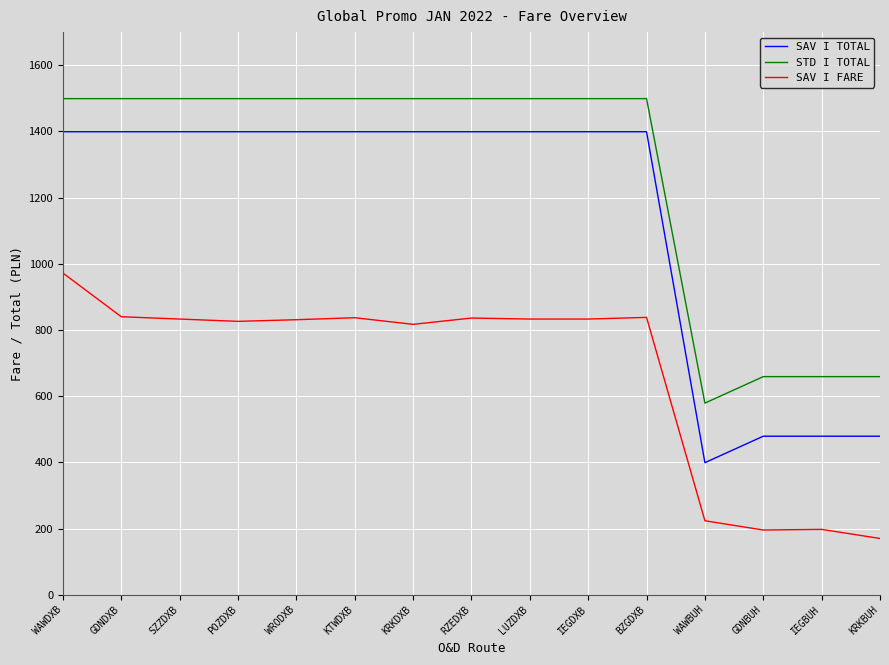

Which series has the widest spread of values?

SAV I TOTAL